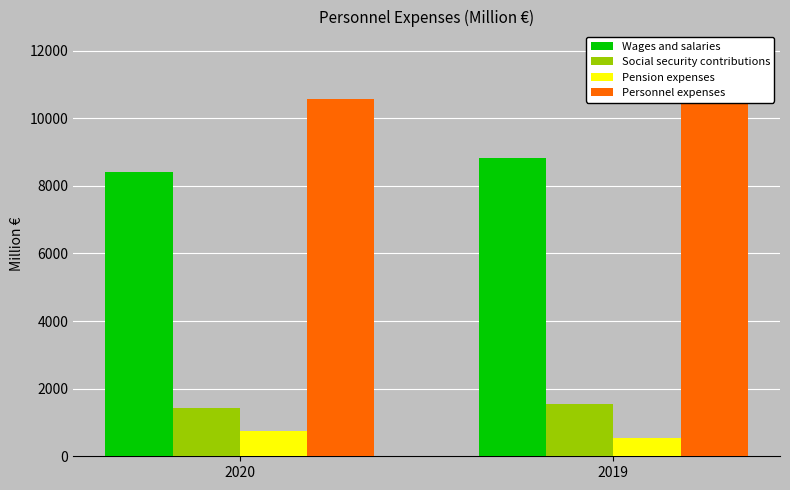

How many groups of bars are there?

2